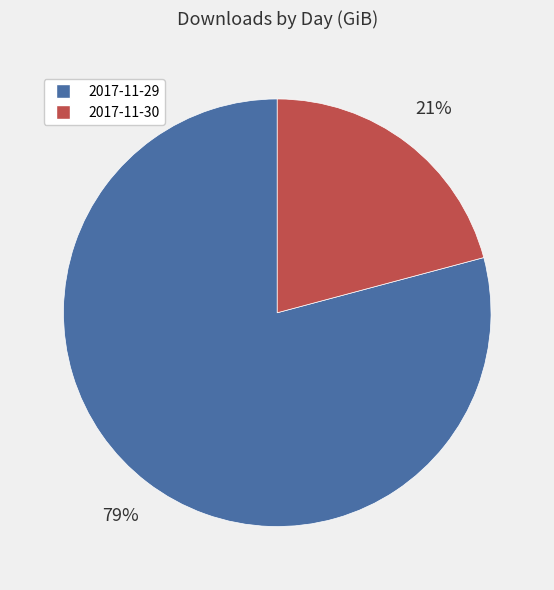

Does any single category account for the majority?

Yes